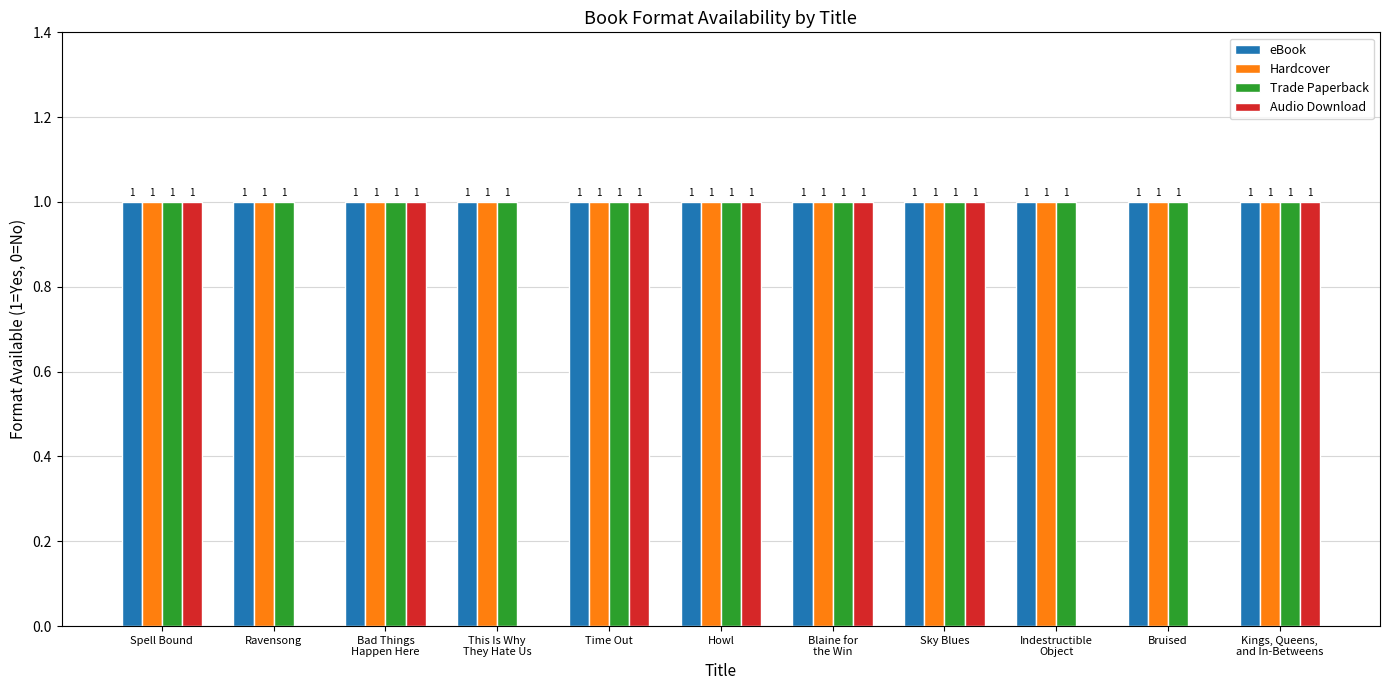

True or false: Hardcover has a value of 0 at Time Out.

False